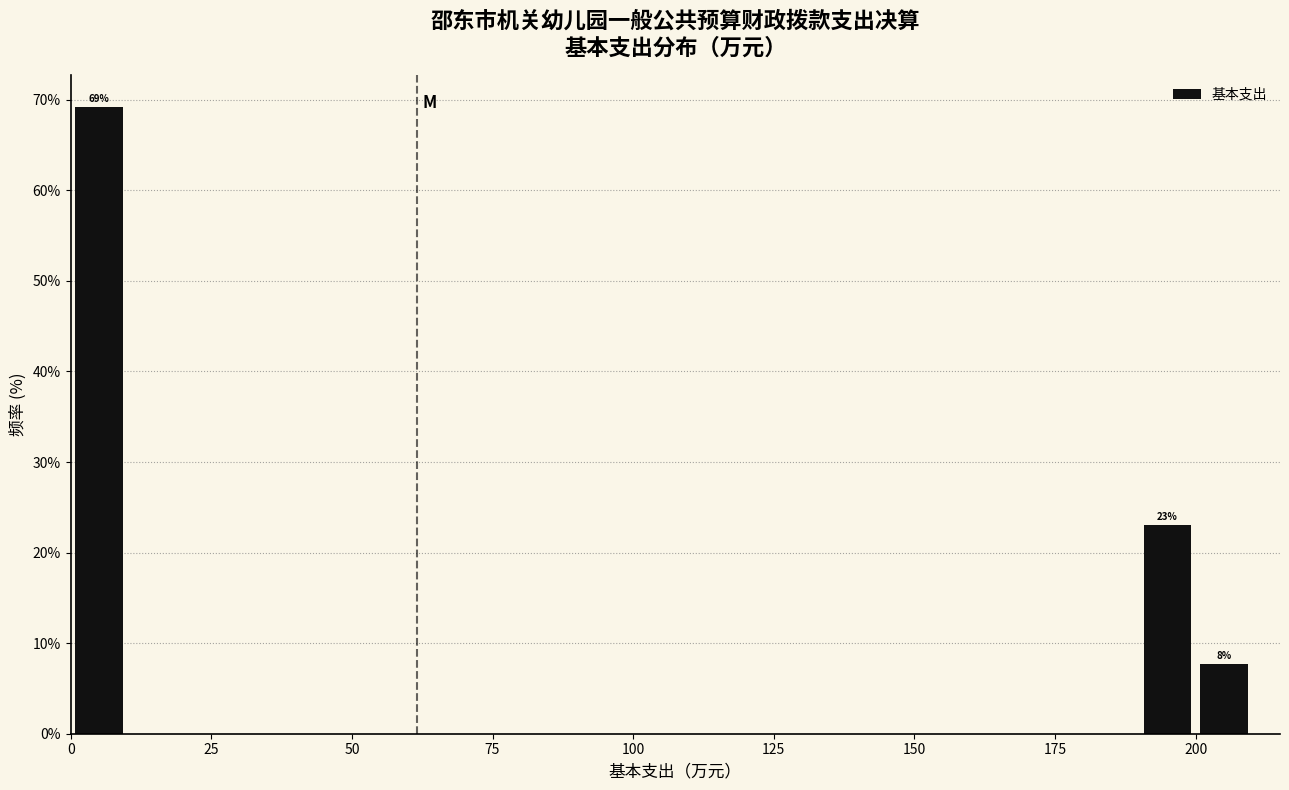

Around what value on the x-axis is the tallest bar? Give the approximate position of its centre, as read against the axis.

5